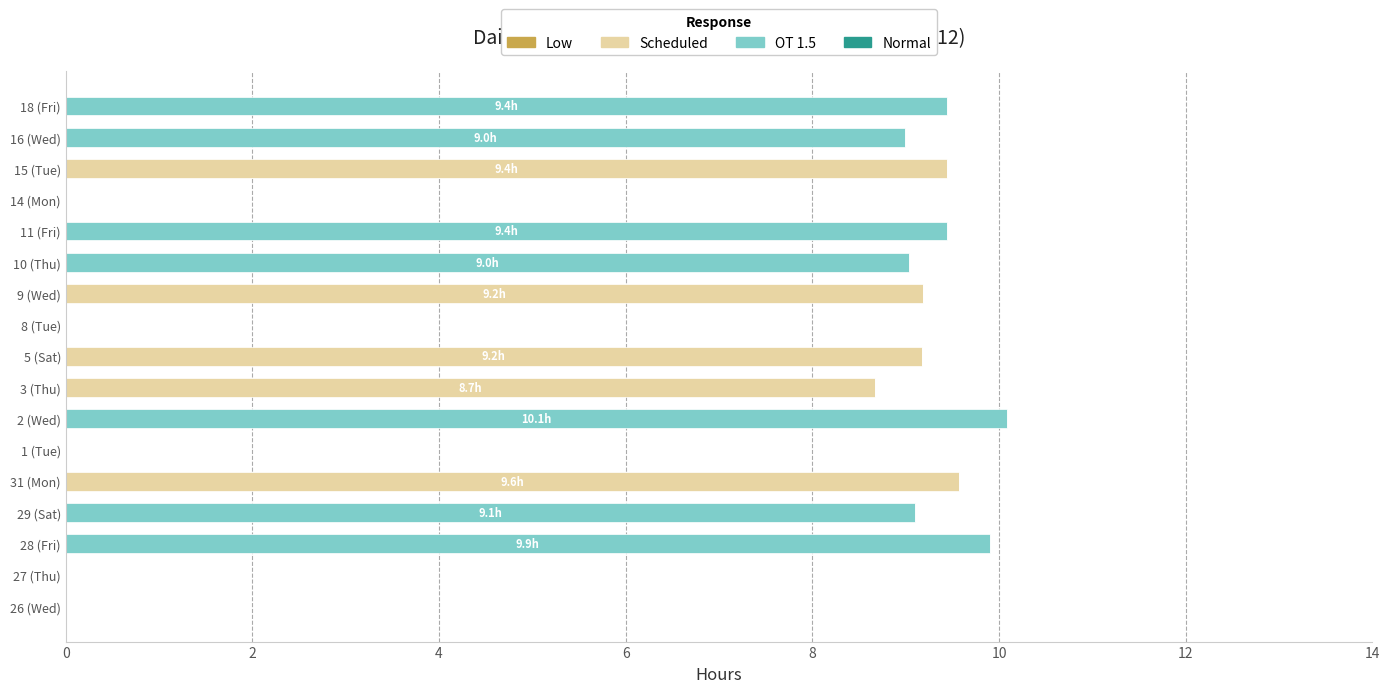

The value of Scheduled at 15 (Tue) is 4.3. True or false?

False